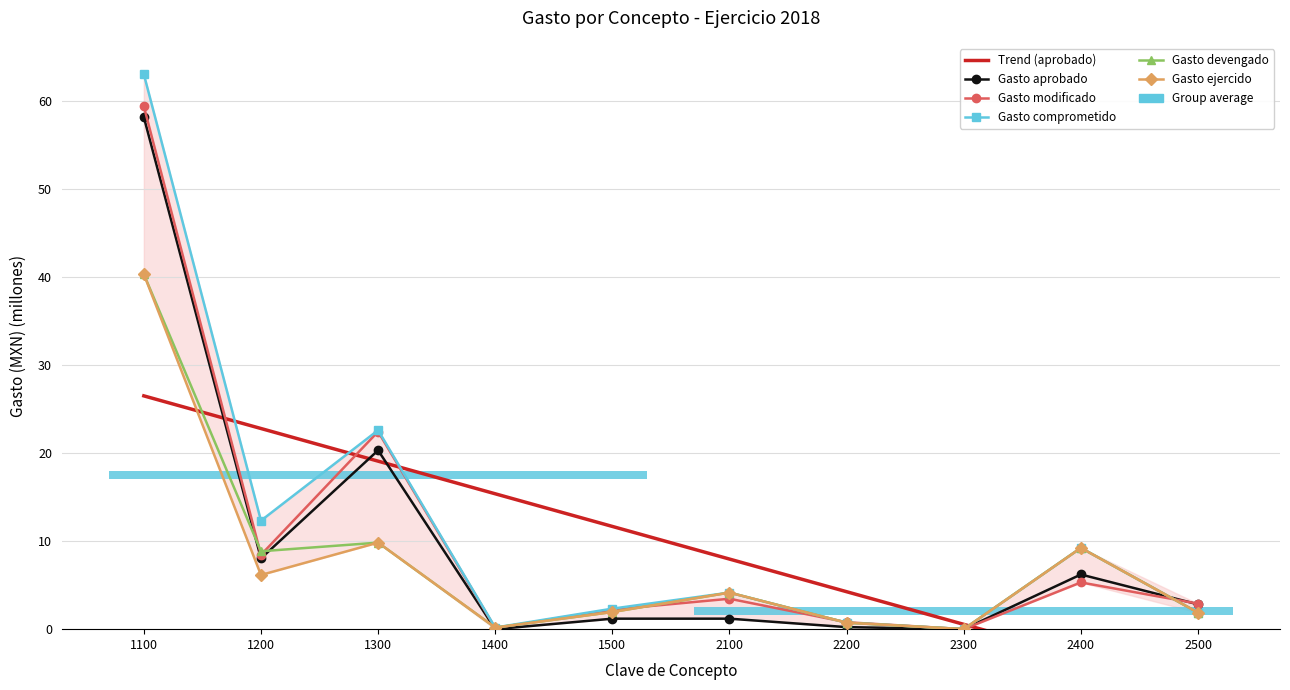

The Gasto modificado series shows 0.1 at 1400. True or false?

True